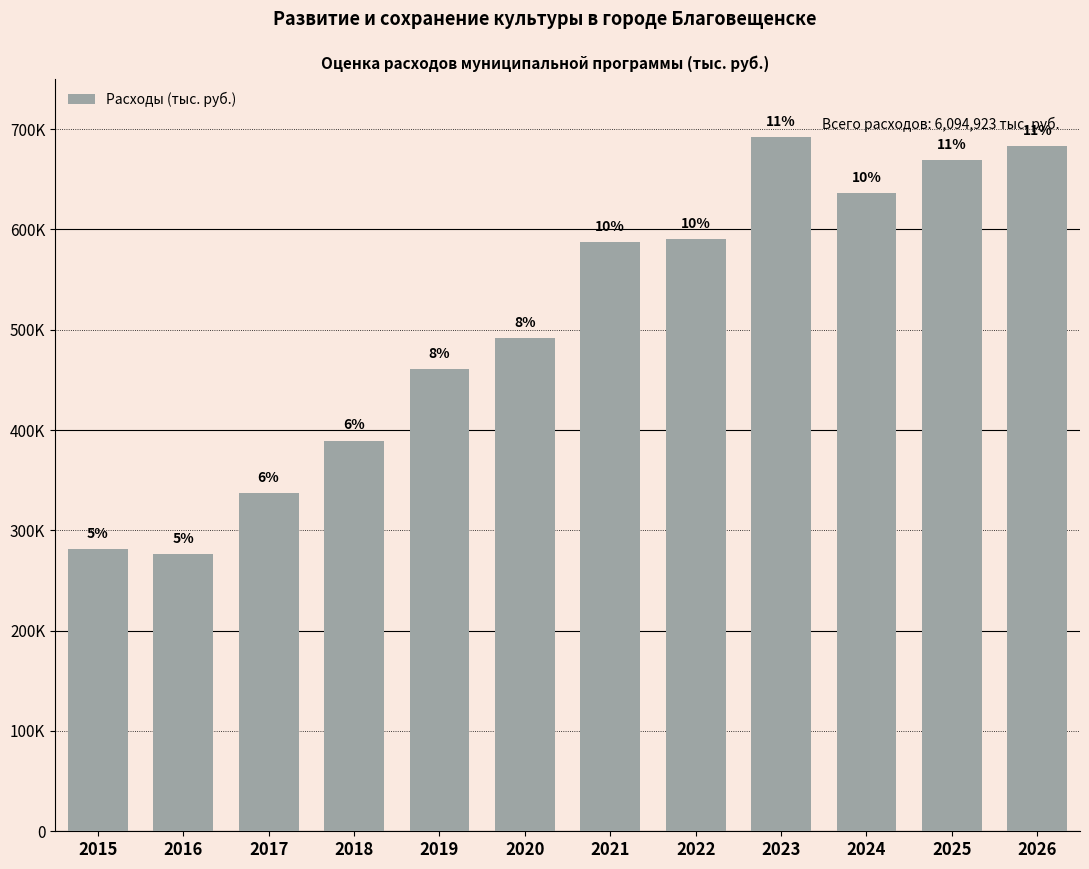

What is the value of the 9th bar from the left?

691750.6